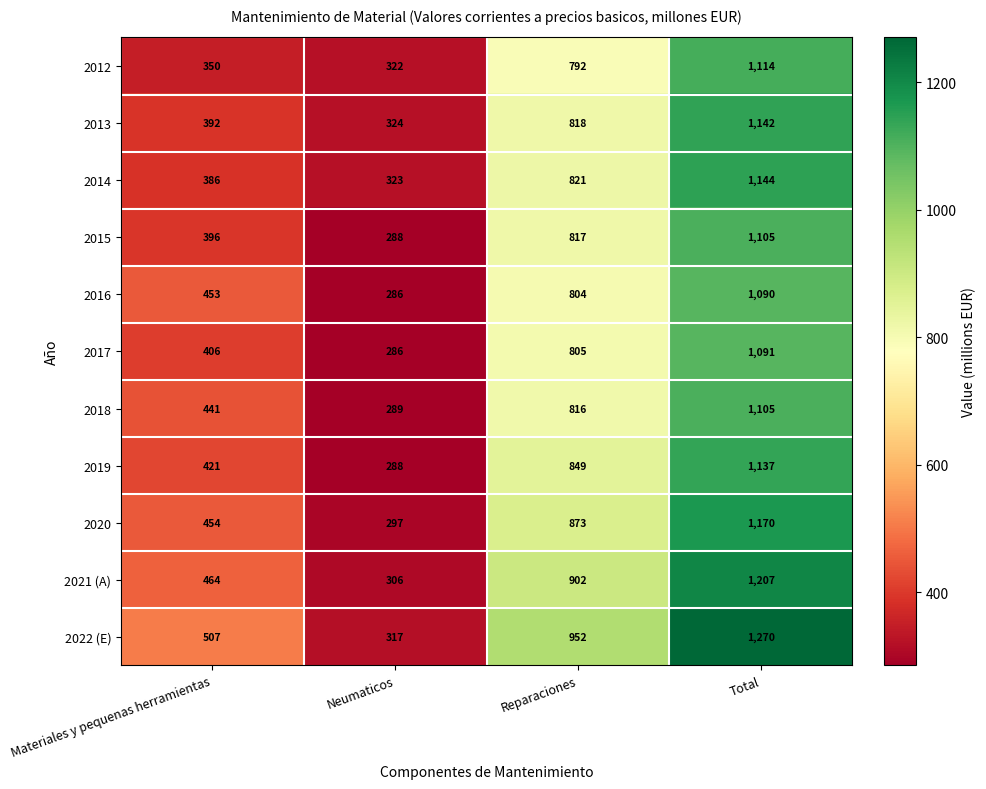

What is the difference between the 2014 values at Neumaticos and Materiales y pequenas herramientas?

63